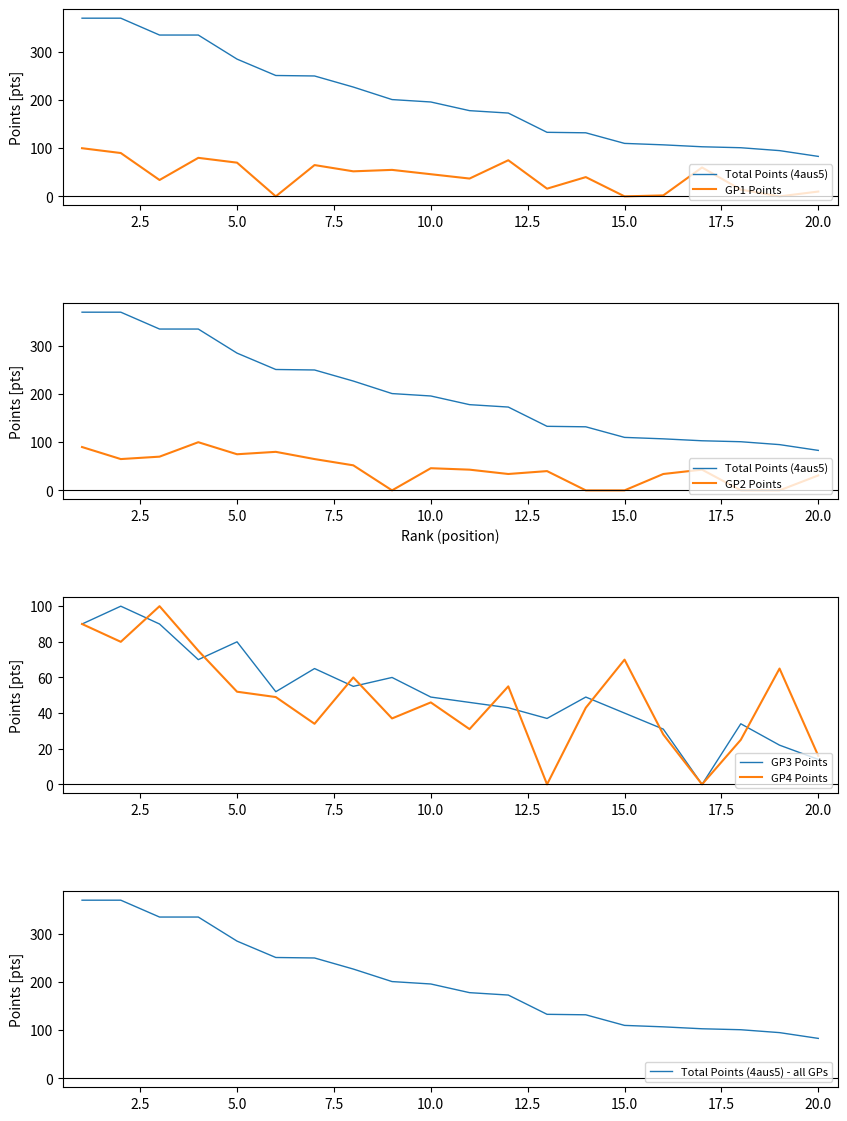

What is the maximum value for GP3 Points?

100